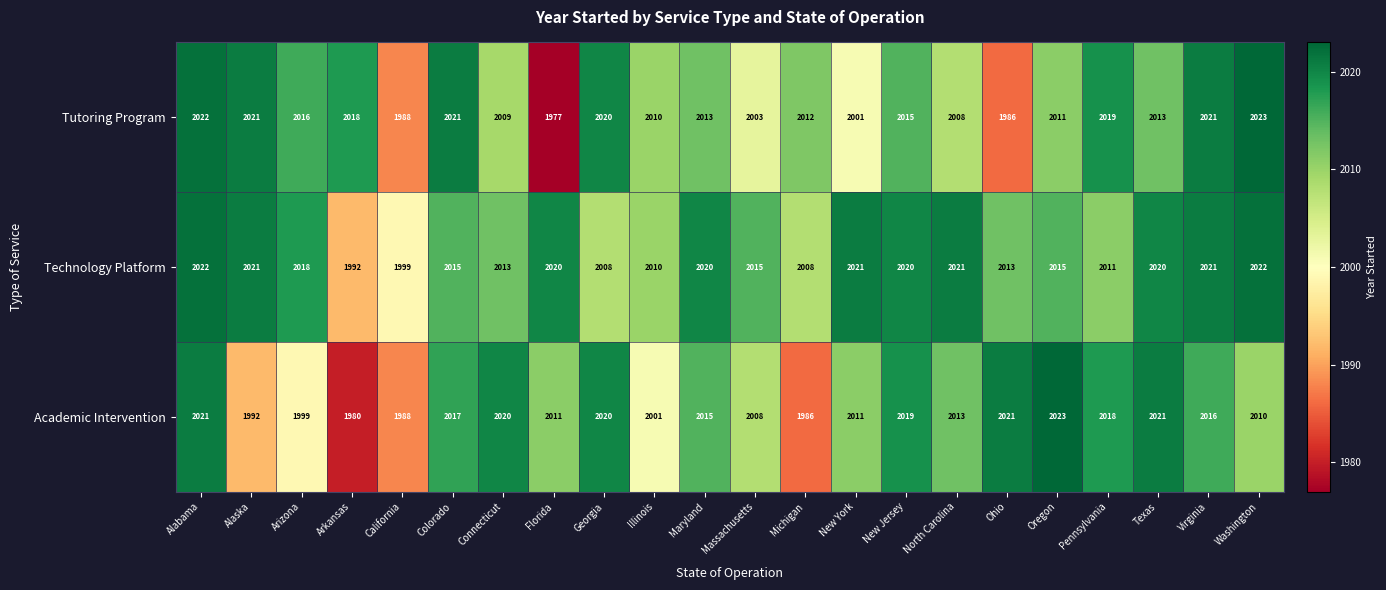

What is the difference between the Tutoring Program values at Florida and Illinois?

33